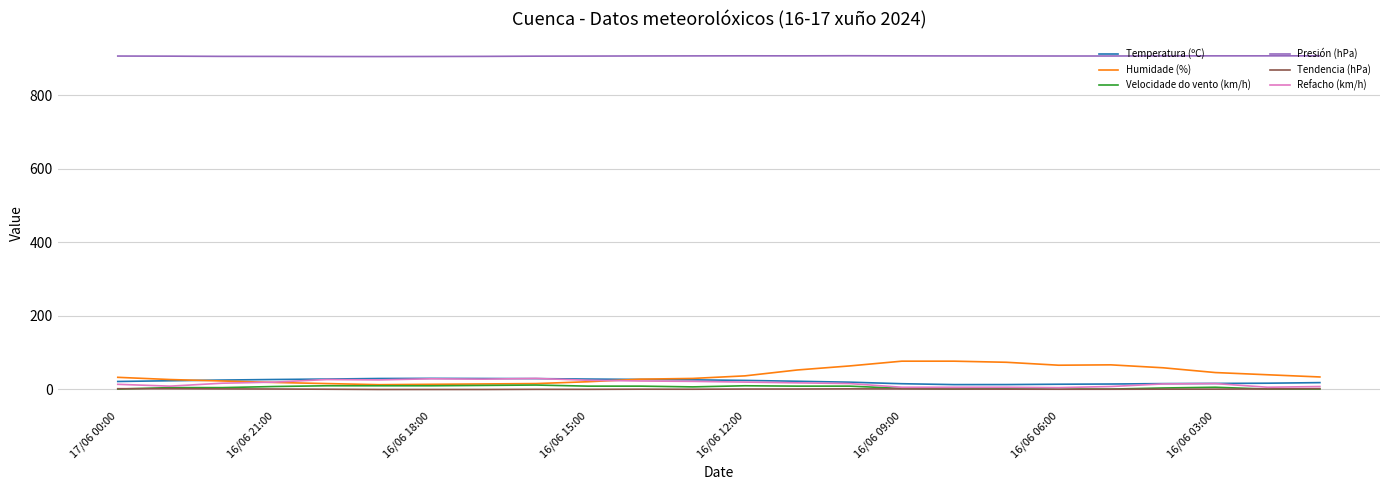

Which series has the widest spread of values?

Humidade (%)